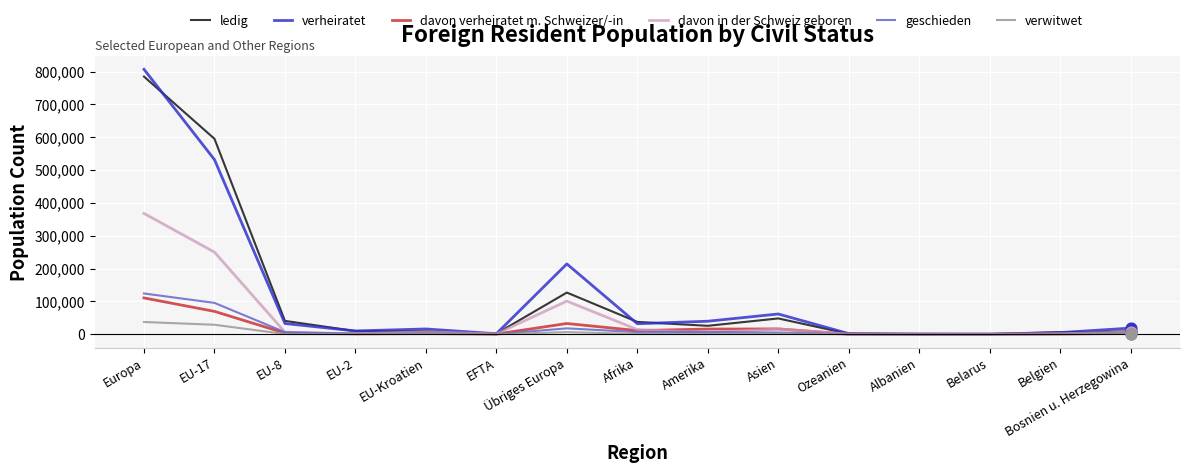

Which series has the largest range (max minus min)?

verheiratet